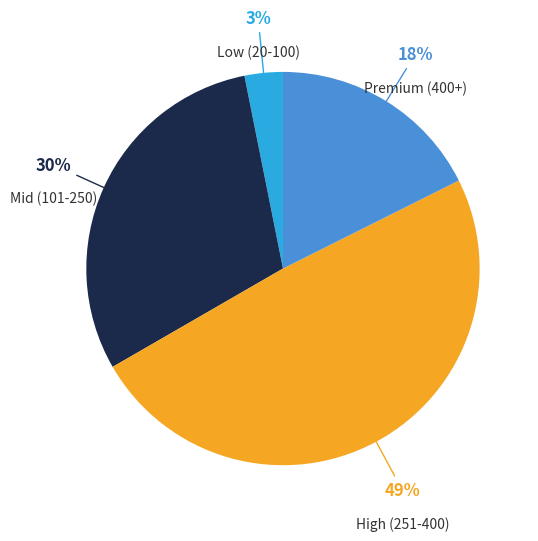

Which has a higher value, Mid (101-250) or Low (20-100)?

Mid (101-250)